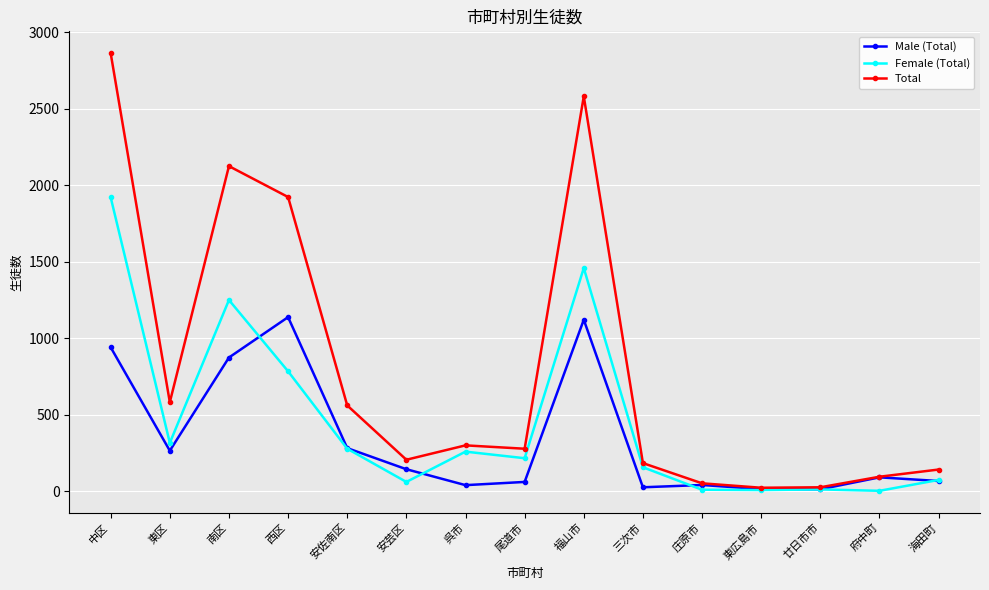

In Male (Total), how many points are higher than both neighbors (excluding endpoints)?

4